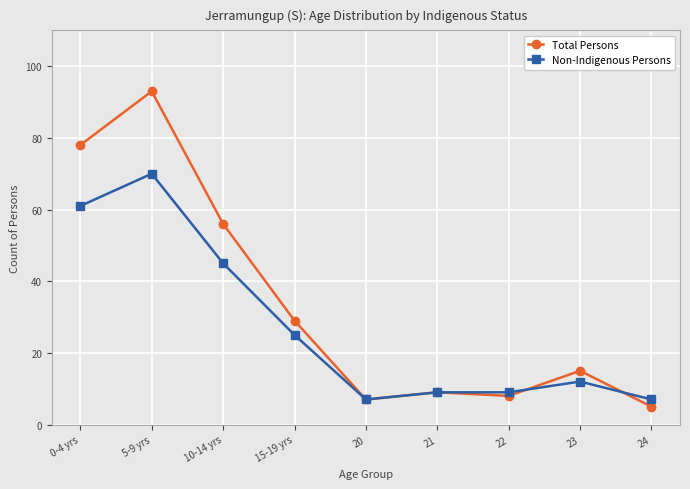

True or false: Total Persons has more than 0 points higher than both neighbors.

True